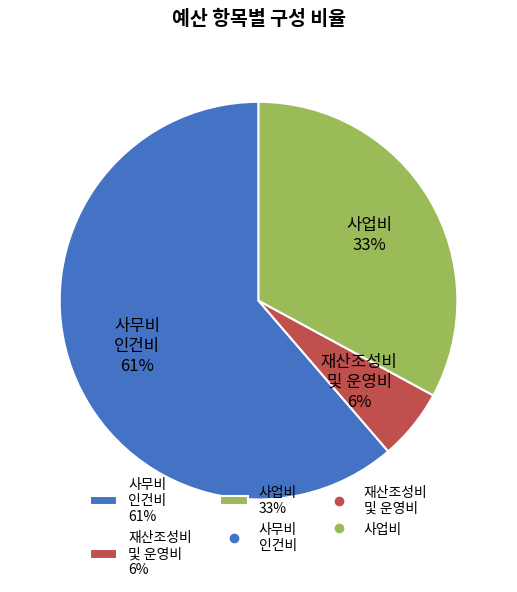

Count the number of slices in the pie.

3